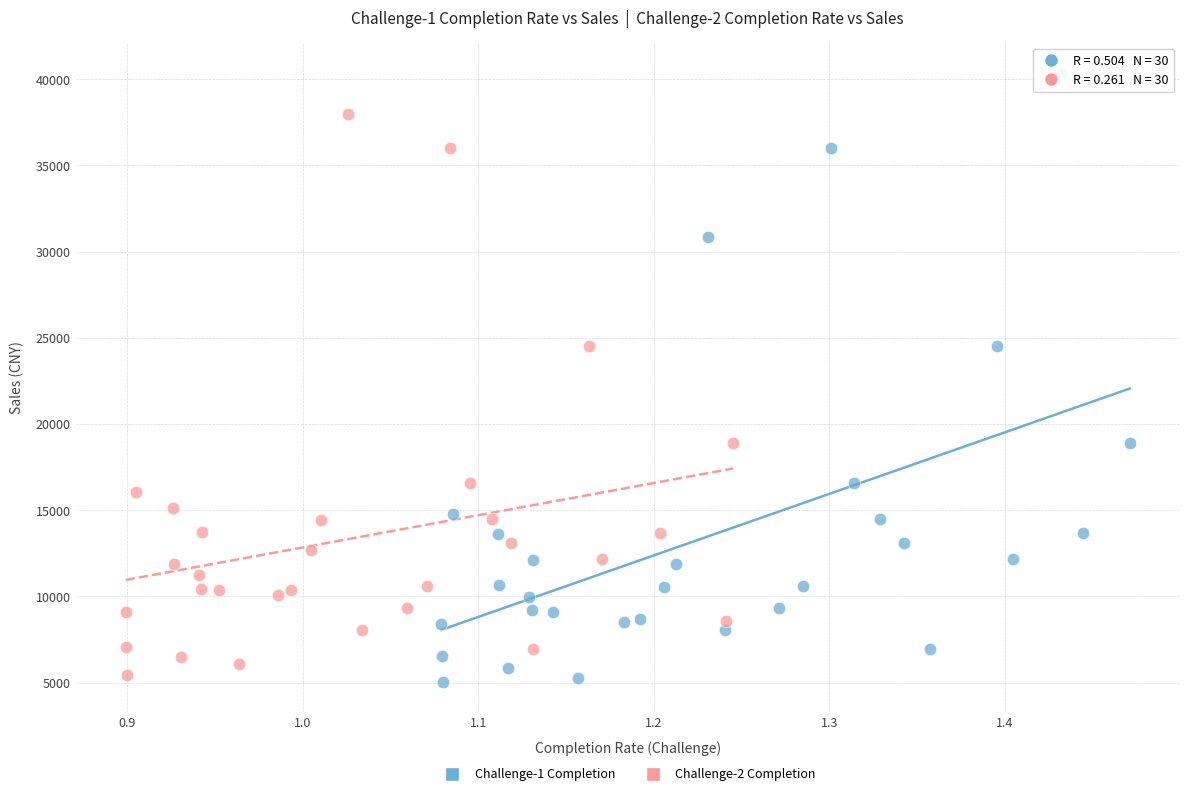

Which series contains the highest Y value?

Challenge-1 Completion